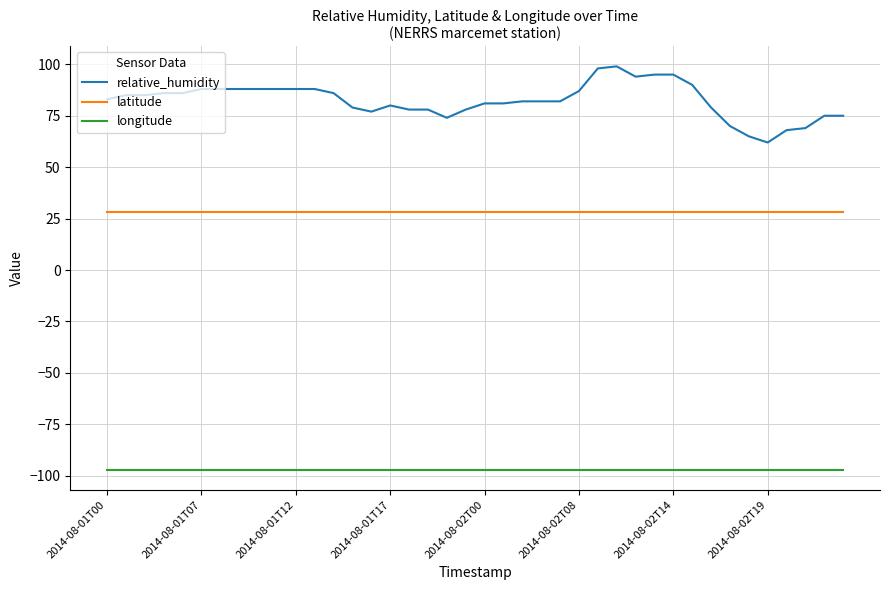

What is the highest value of the longitude series?

-97.0